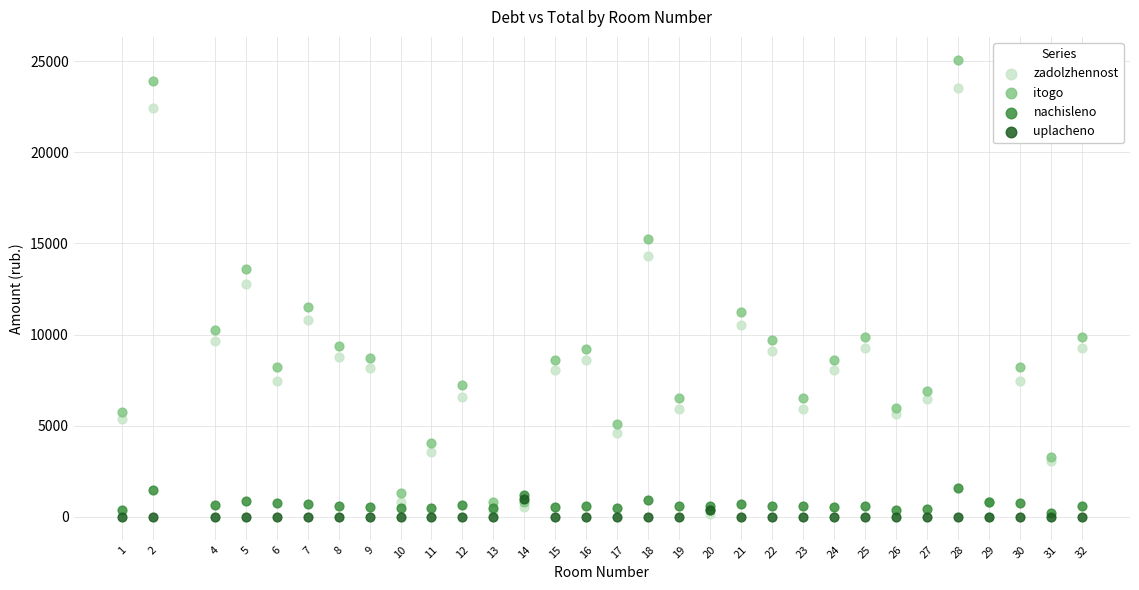

Which series reaches the maximum Y coordinate?

itogo